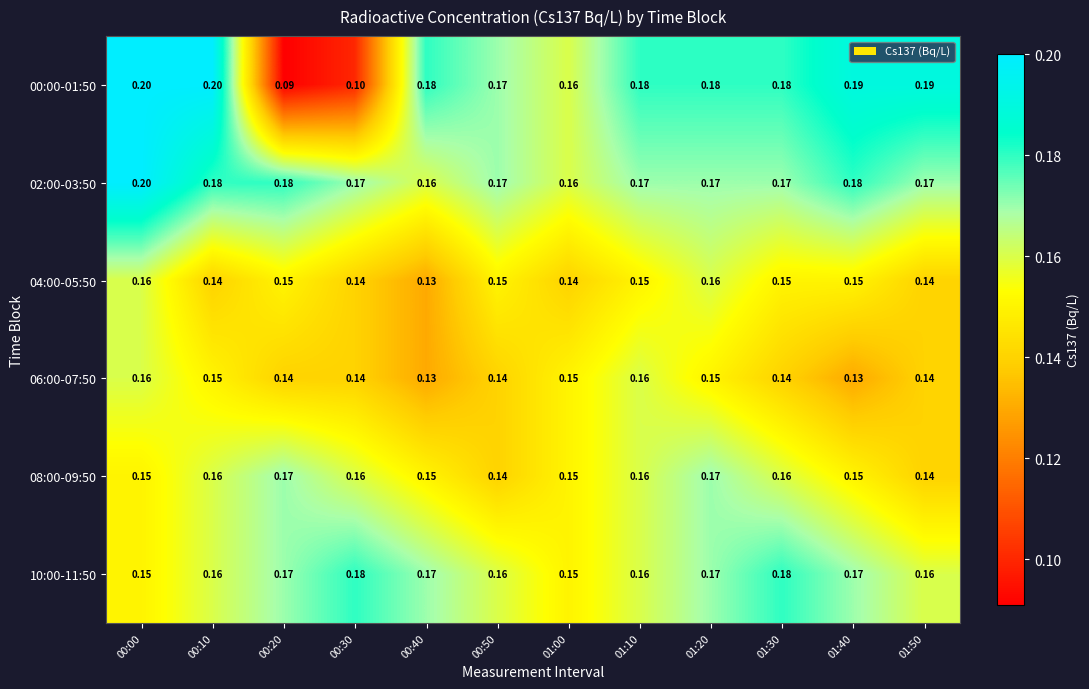

Is the value of 02:00-03:50 at 01:40 greater than the value of 08:00-09:50 at 01:10?

Yes